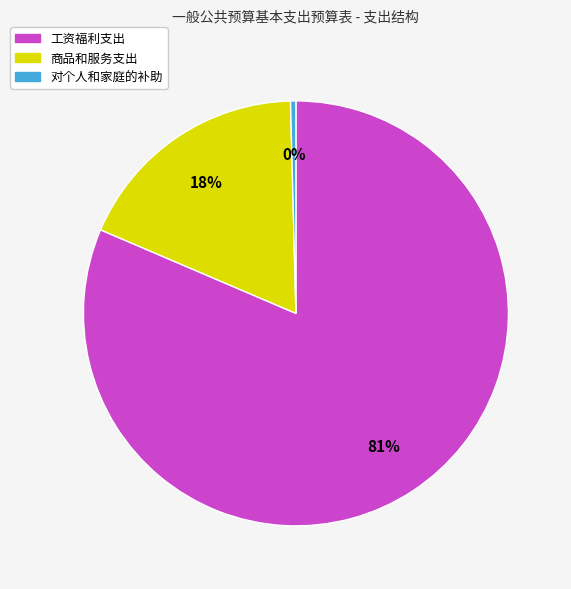

The 工资福利支出 slice represents 73% of the pie. True or false?

False